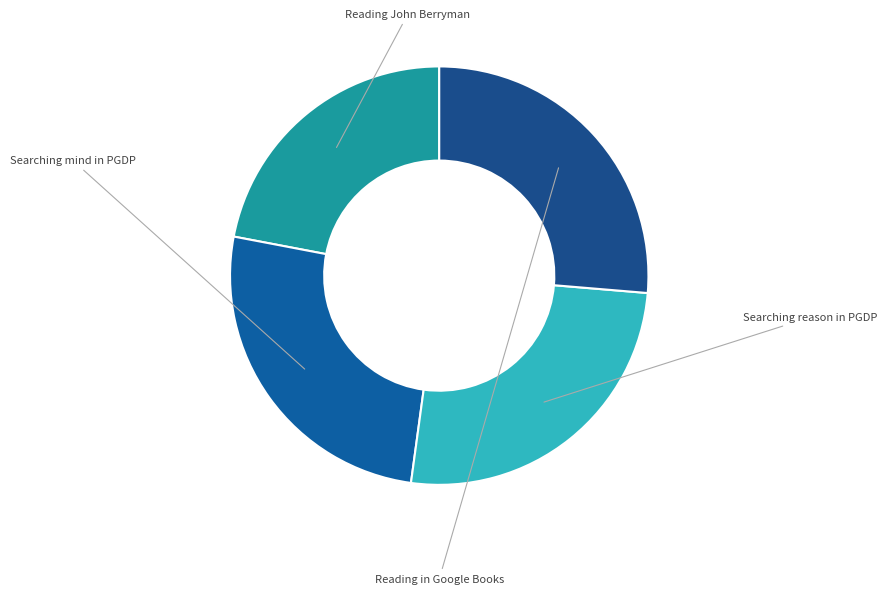

How many segments does this pie chart have?

4